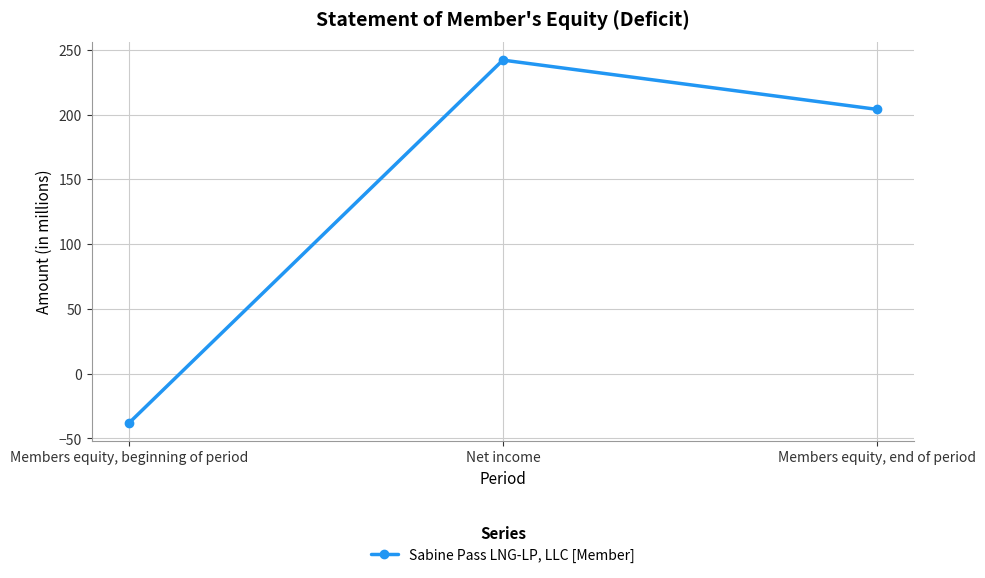

How many lines are shown in the chart?

1